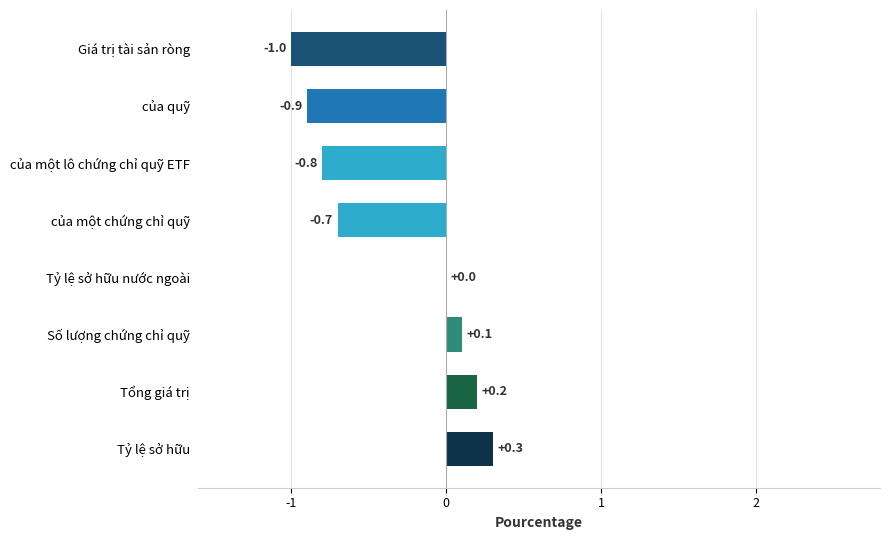

Which category has the highest value across all series?

Tỷ lệ sở hữu